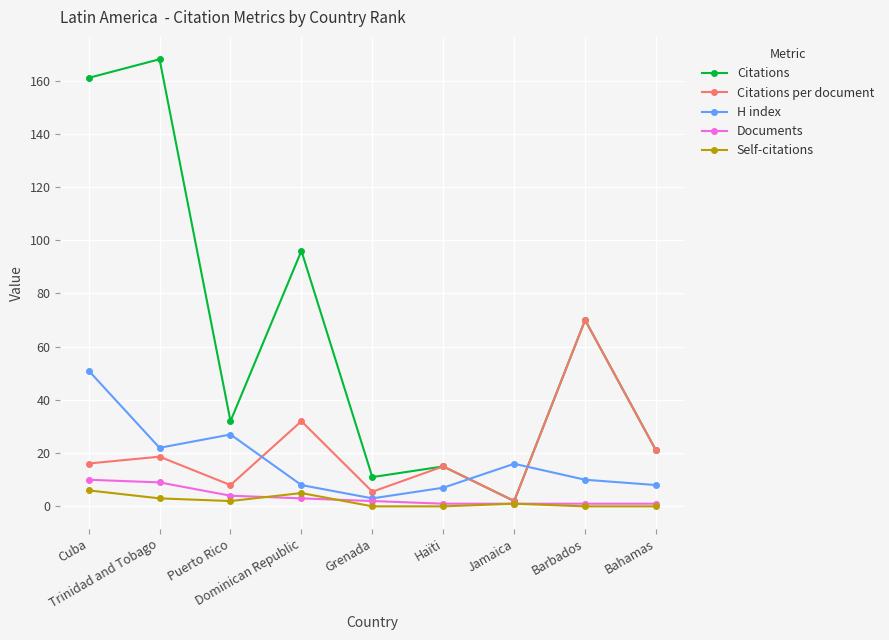

Does the chart display data point markers on the line(s)?

Yes